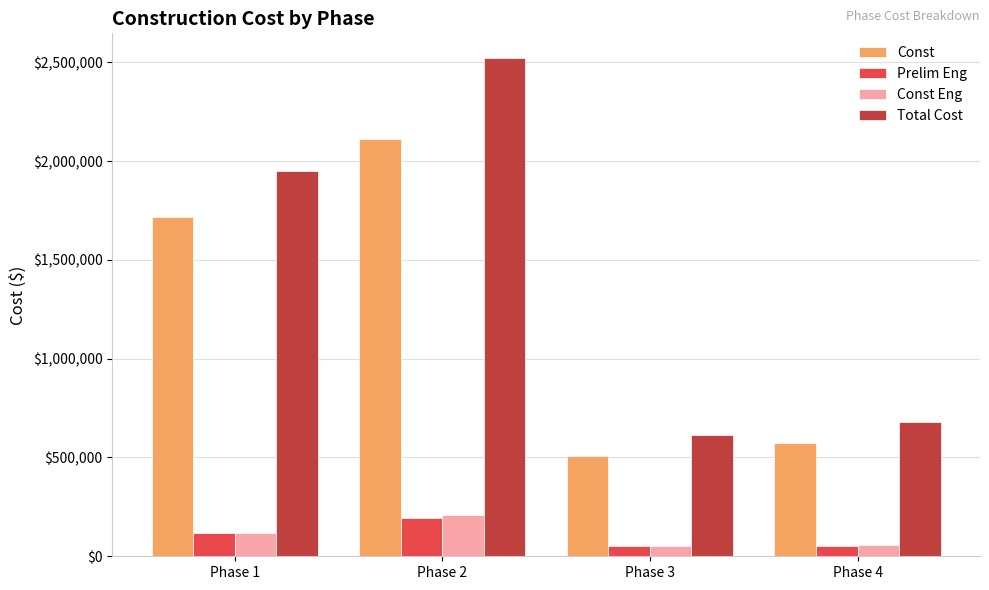

What is the difference between the highest and lowest values at Phase 1?

1834170